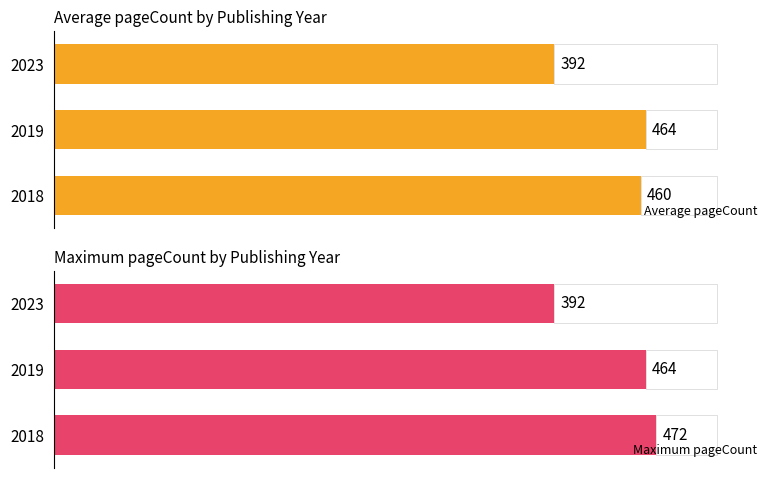

List the labels in order of Average pageCount value, smallest first.

2023, 2018, 2019